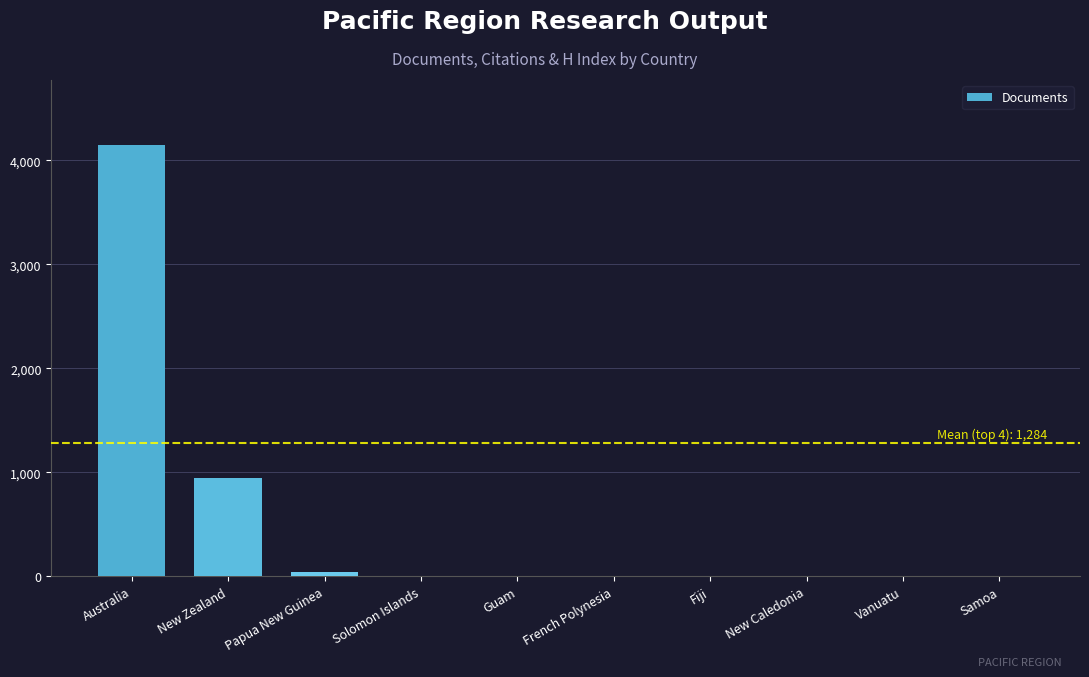

Which label corresponds to the largest value in the chart?

Australia